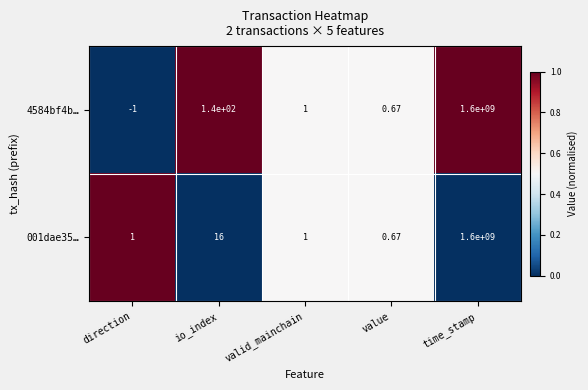

At how many categories does at least one series exceed 0?

5